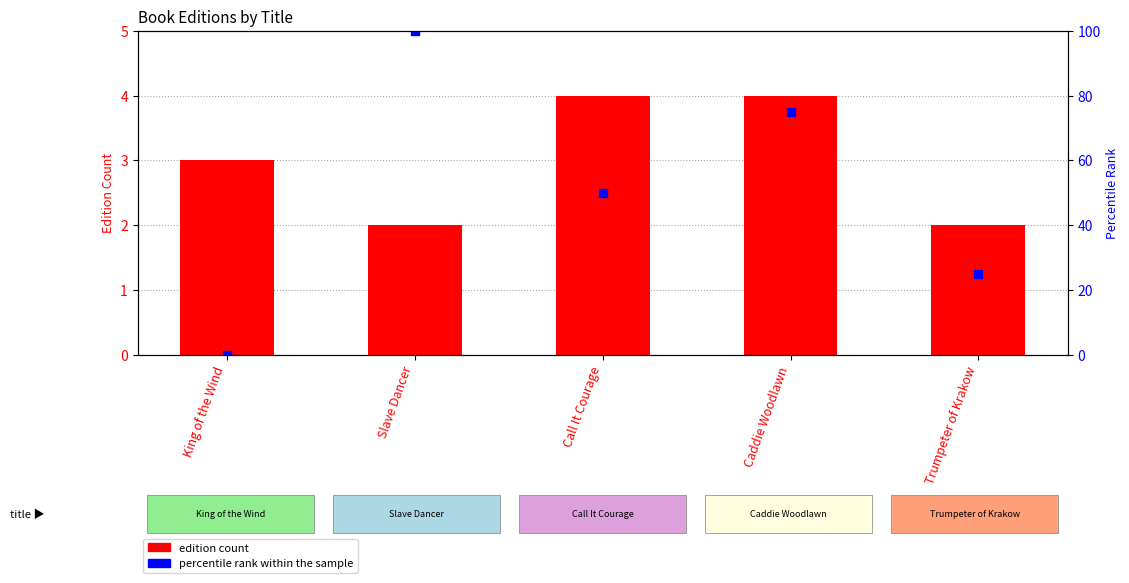

What are all the series names shown in the legend?

edition count, percentile rank within the sample